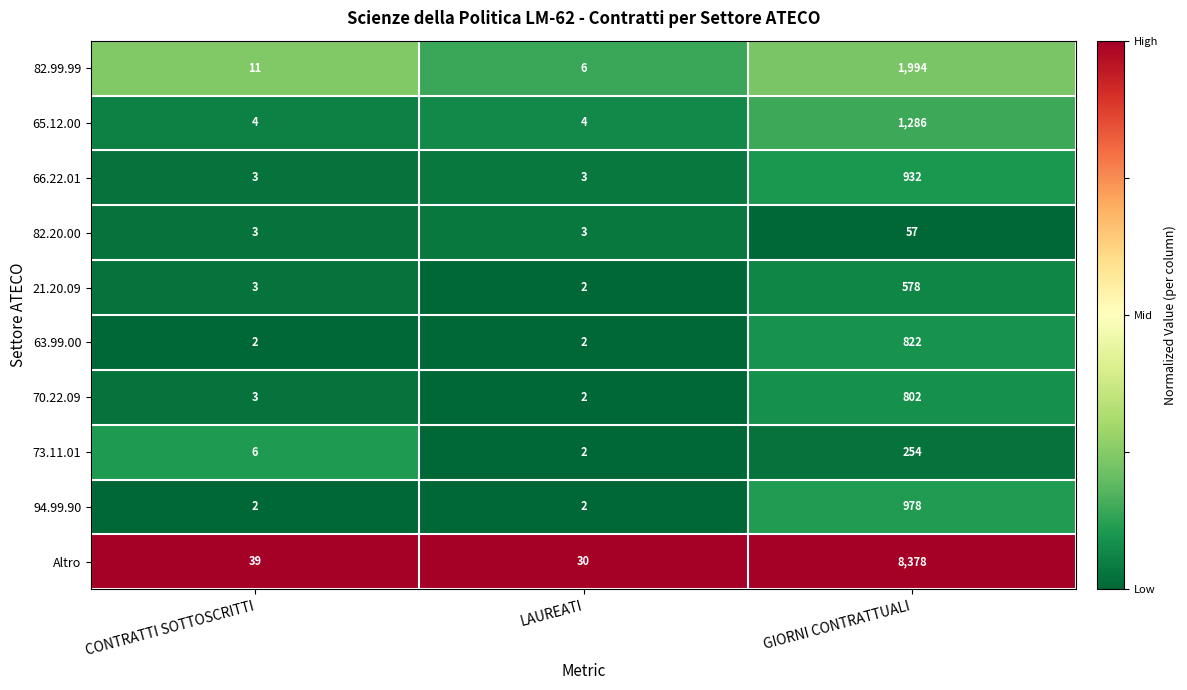

What is the total value across all series at CONTRATTI SOTTOSCRITTI?

76